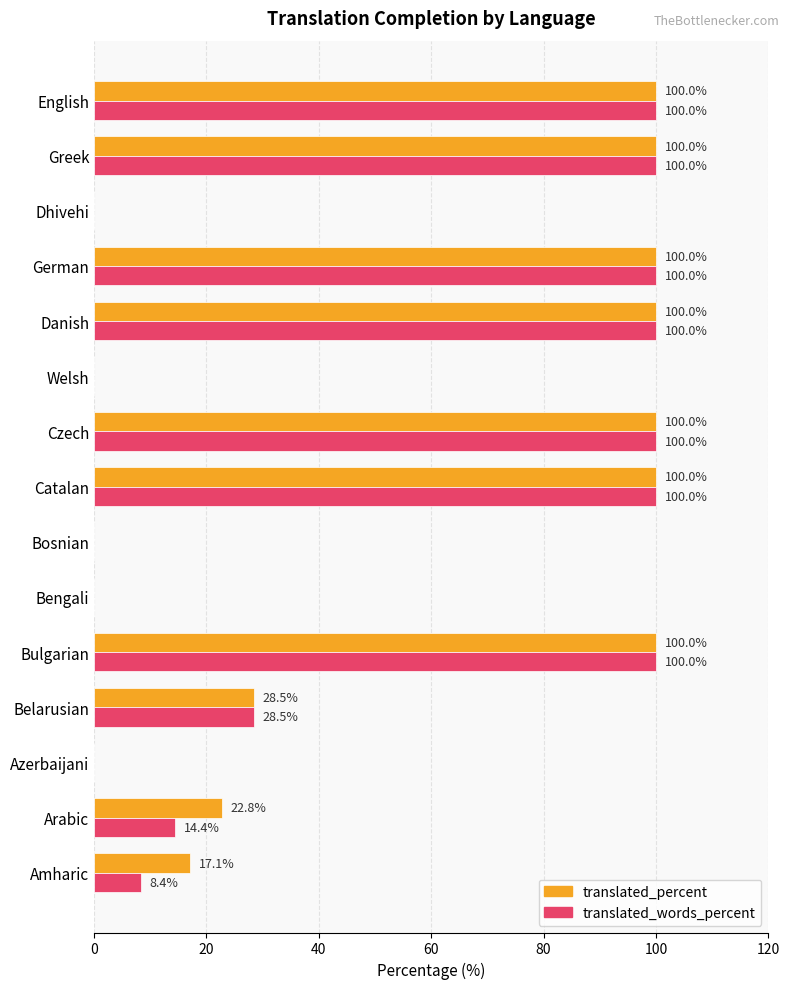

What is the sum of all translated_words_percent values?

751.3